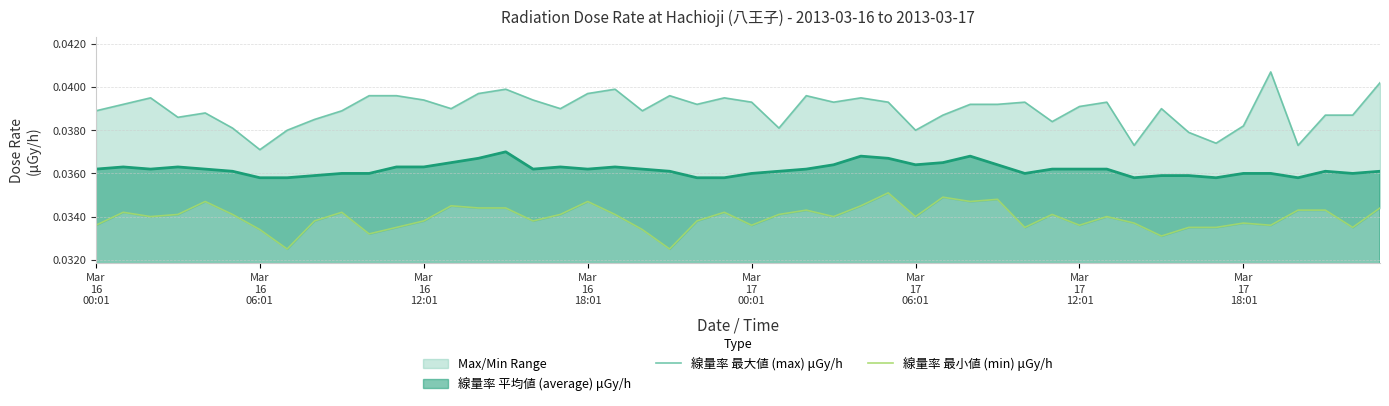

At 2013-03-16, list the series in order from largest to smallest.

max, average, min